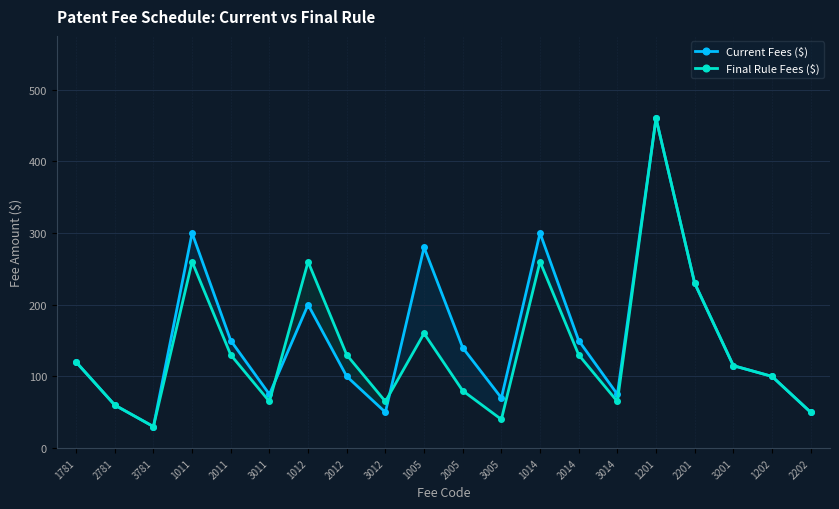

True or false: Current Fees ($) and Final Rule Fees ($) cross at least once.

True